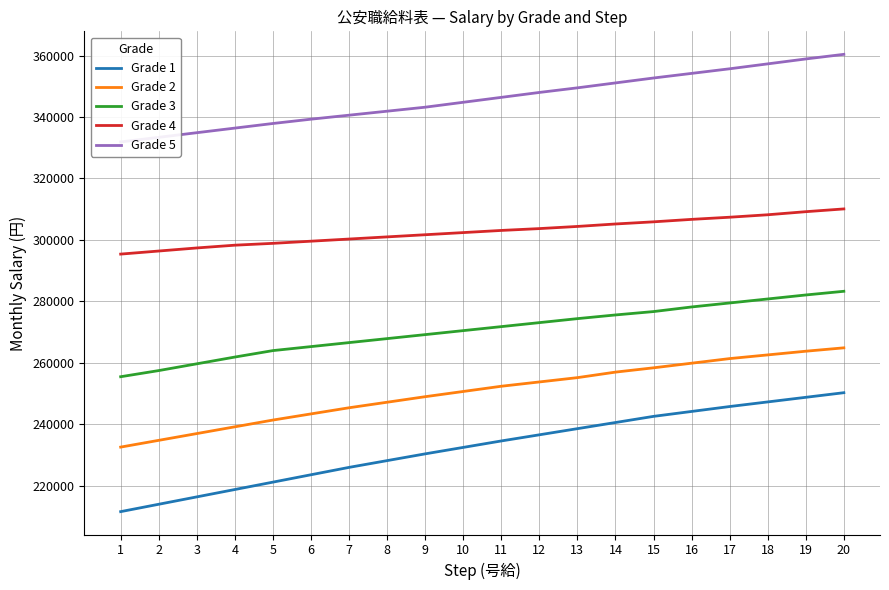

Rank the categories by Grade 4 value from highest to lowest.

20, 19, 18, 17, 16, 15, 14, 13, 12, 11, 10, 9, 8, 7, 6, 5, 4, 3, 2, 1